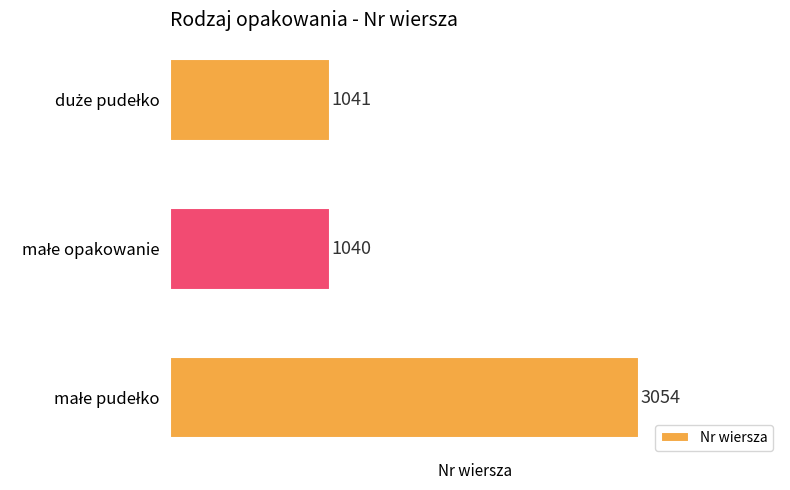

Reading bottom to top, extract all data points from this chart.

3054	1040	1041